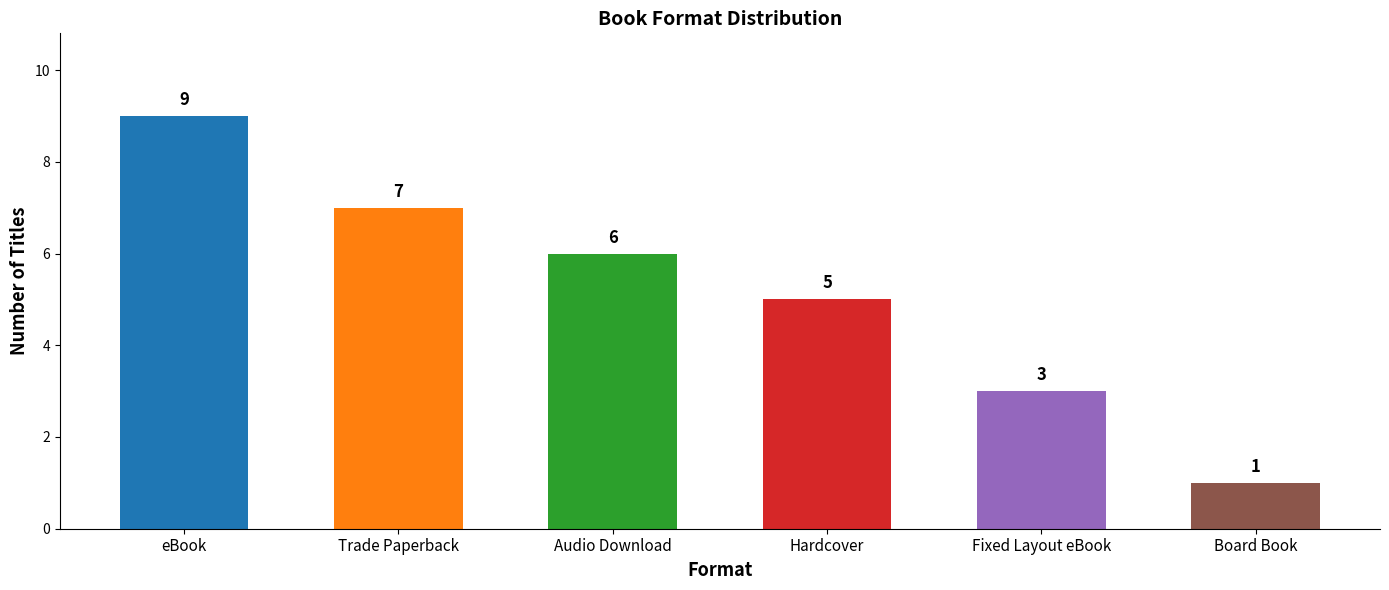

Which has a higher value, Fixed Layout eBook or Hardcover?

Hardcover